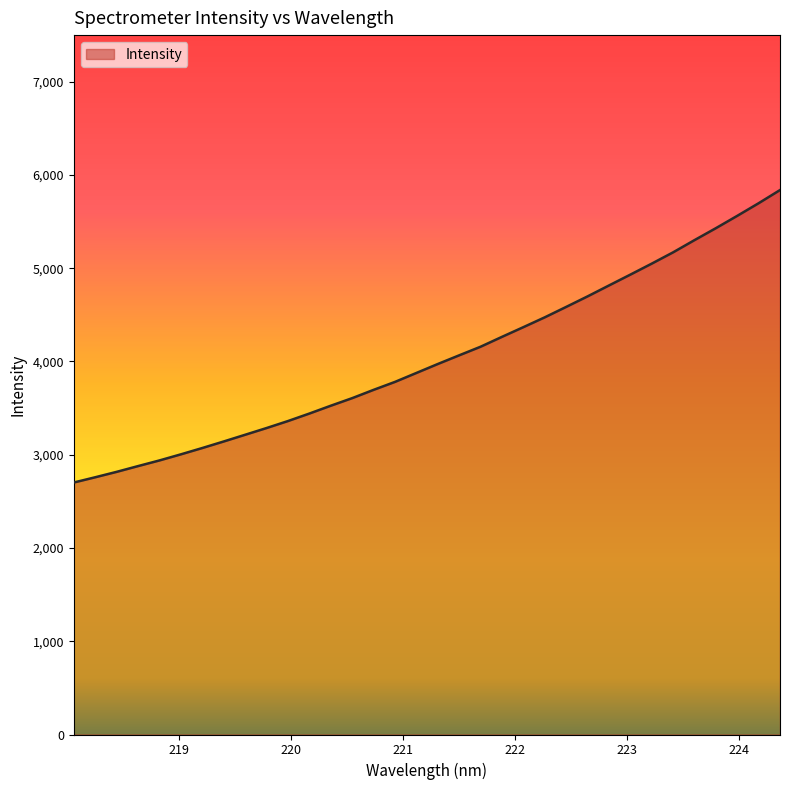

What is the average value?

4043.9